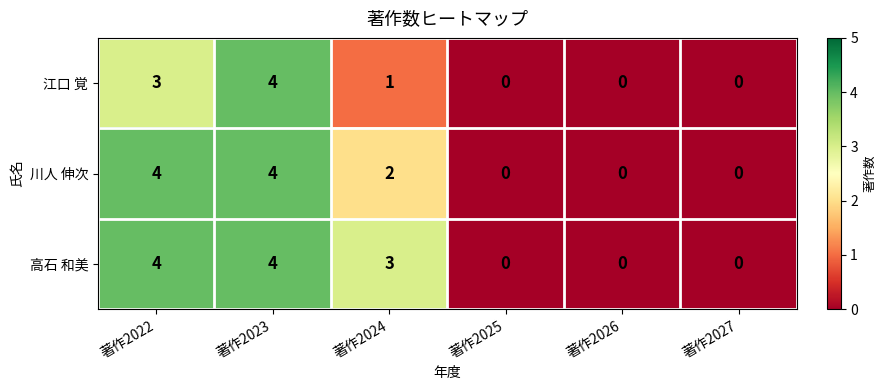

The value of 川人 伸次 at 著作2023 is 4. True or false?

True